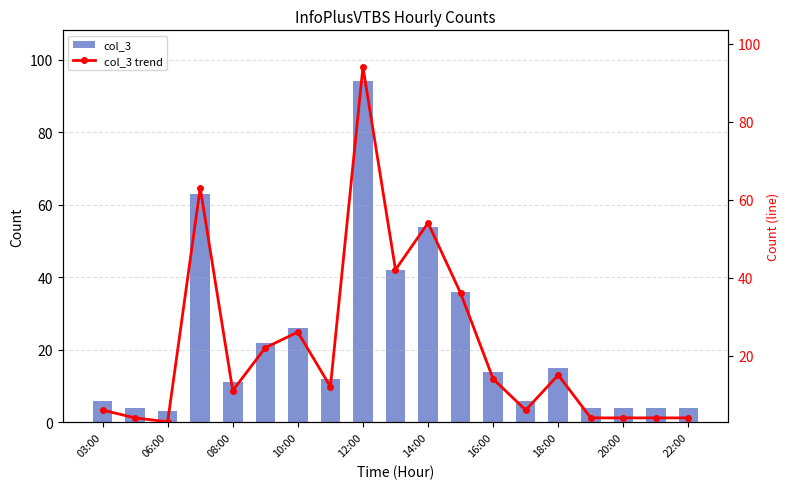

What is the sum of the col_3 values at 18:00 and 18?

16